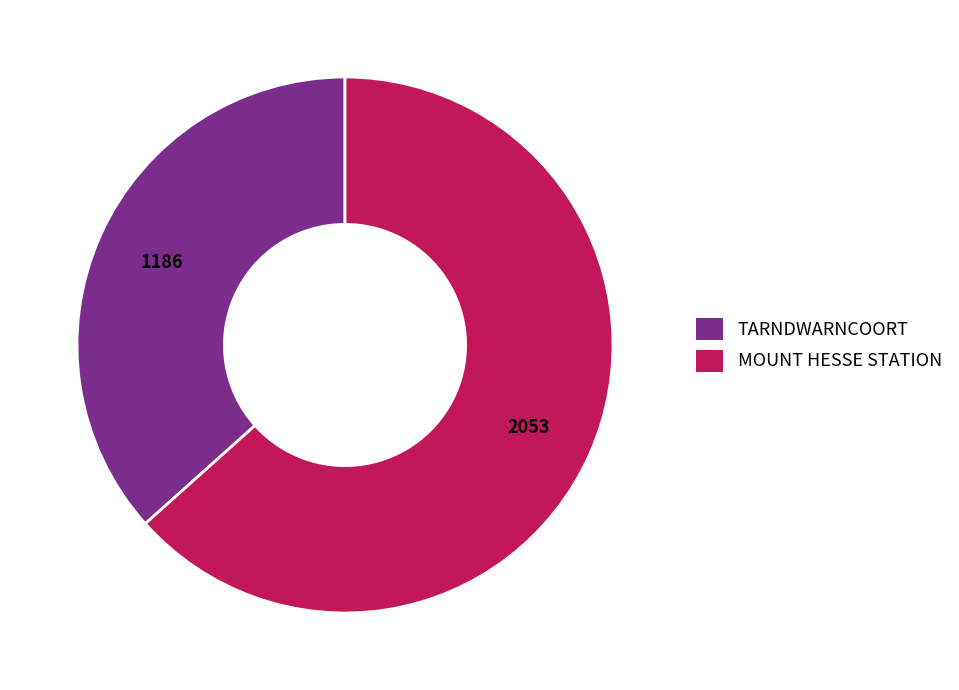

Does any single category account for the majority?

Yes